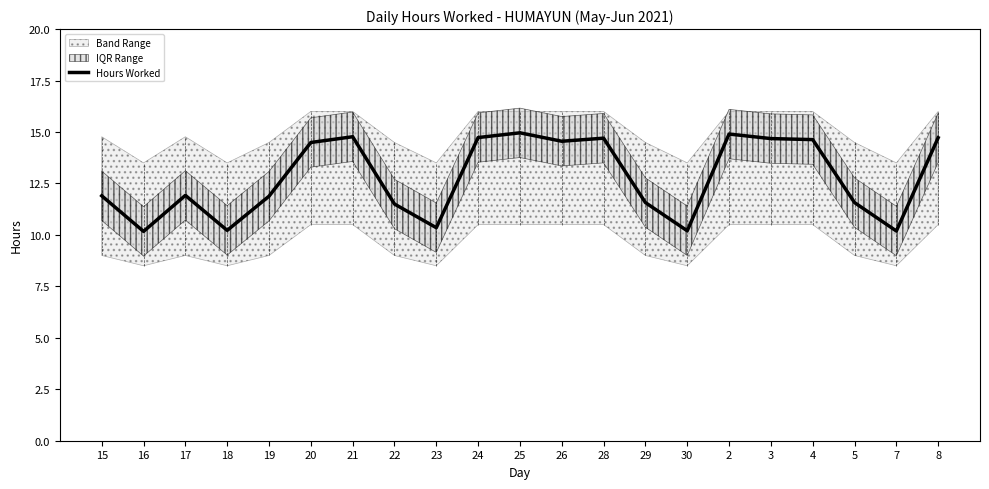

Which label corresponds to the largest value in the chart?

25